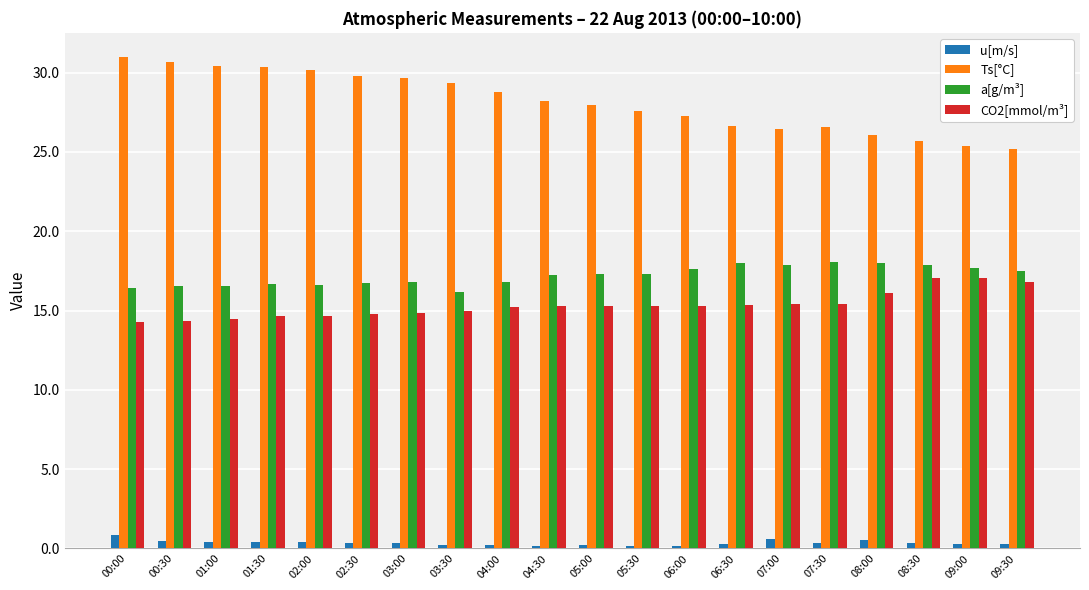

Is it true that Ts[°C] equals 38.9 at 02:30?

False